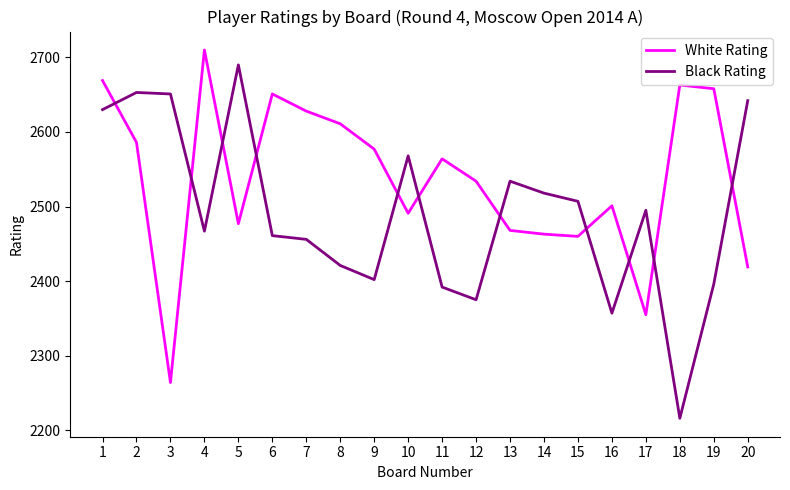

What is the greatest value displayed?

2710